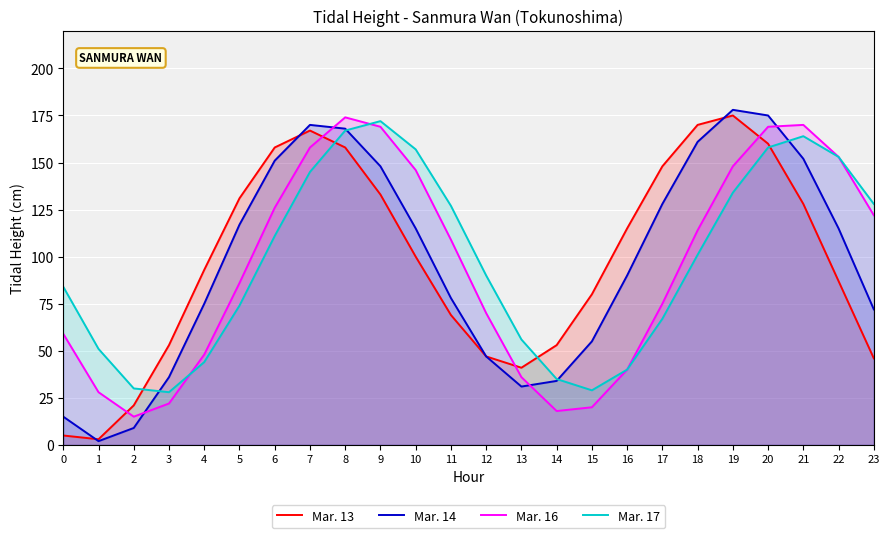

How many categories are shown in the chart?

24